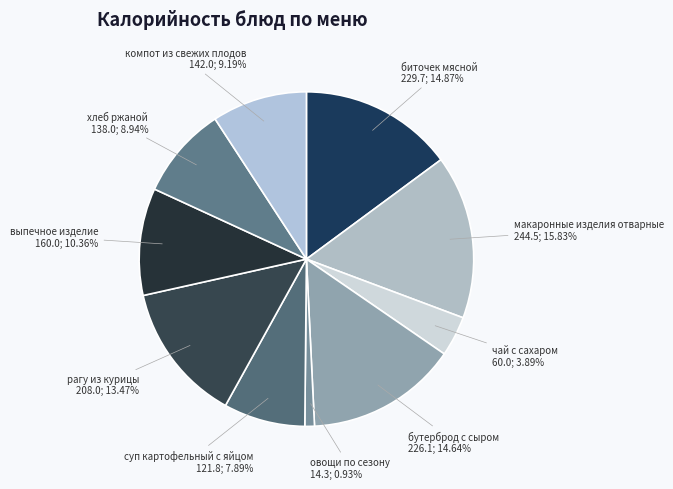

Approximately how many times larger is the value at макаронные изделия отварные compared to выпечное изделие?

1.5